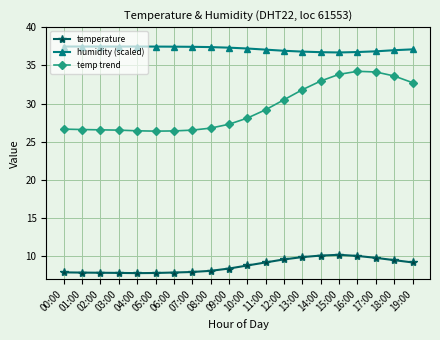

What position from the right is 10:00?

10